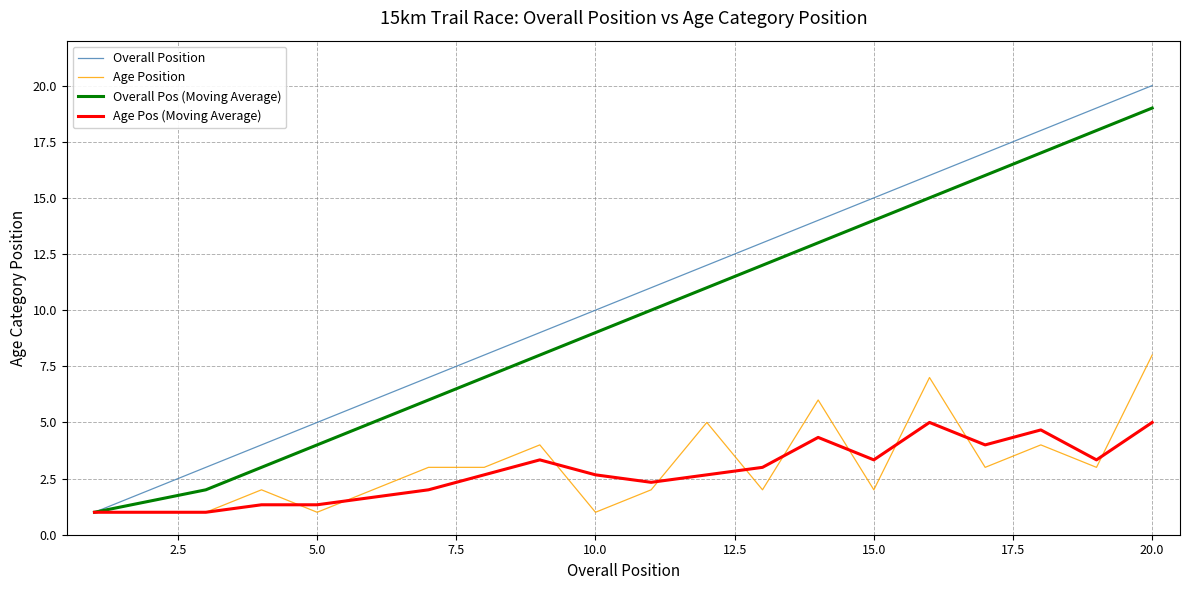

Which series has the widest spread of values?

Overall Position